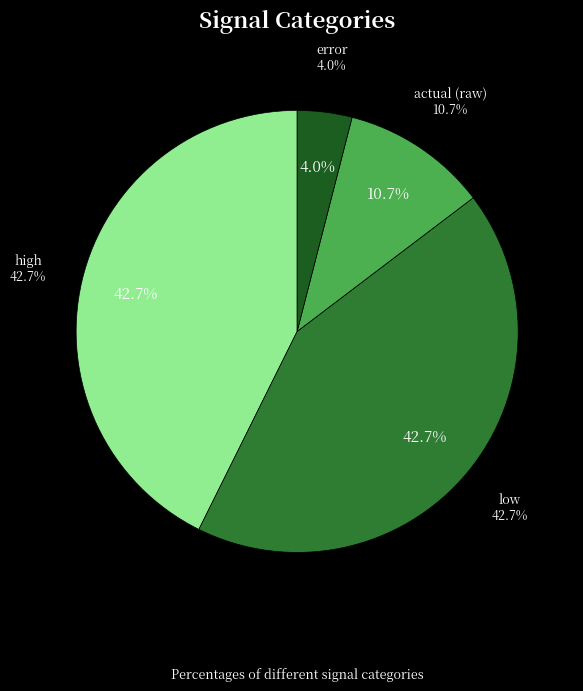

Is there a majority slice in this chart?

No